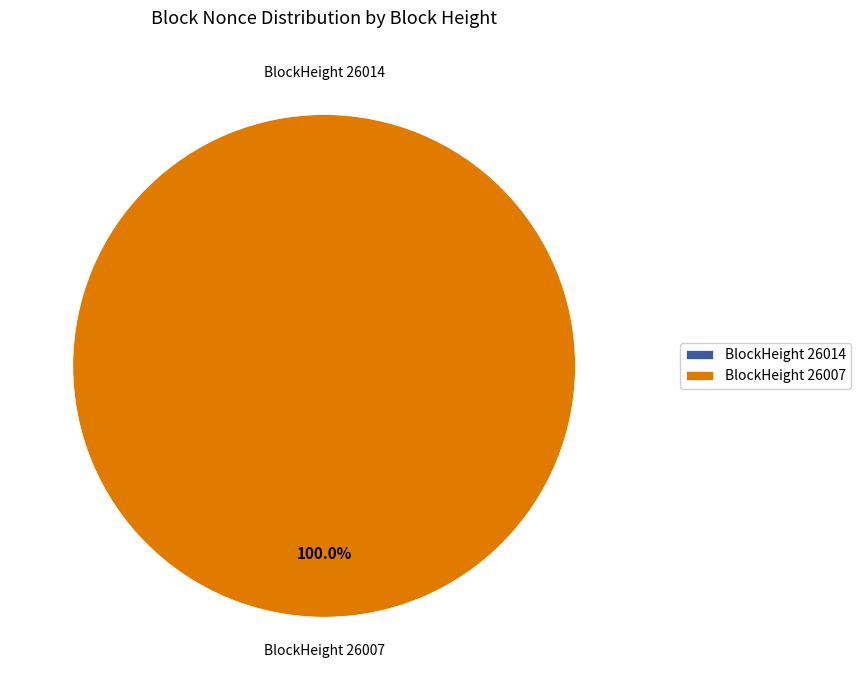

To the nearest percent, what is the difference between the 26007 and 26014 slice percentages?

100%